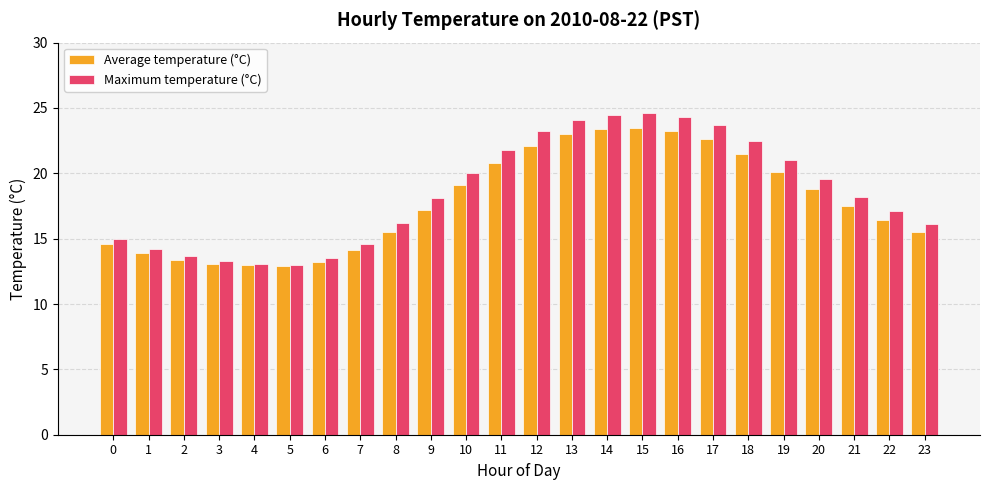

Which series has the largest range (max minus min)?

Maximum temperature (°C)